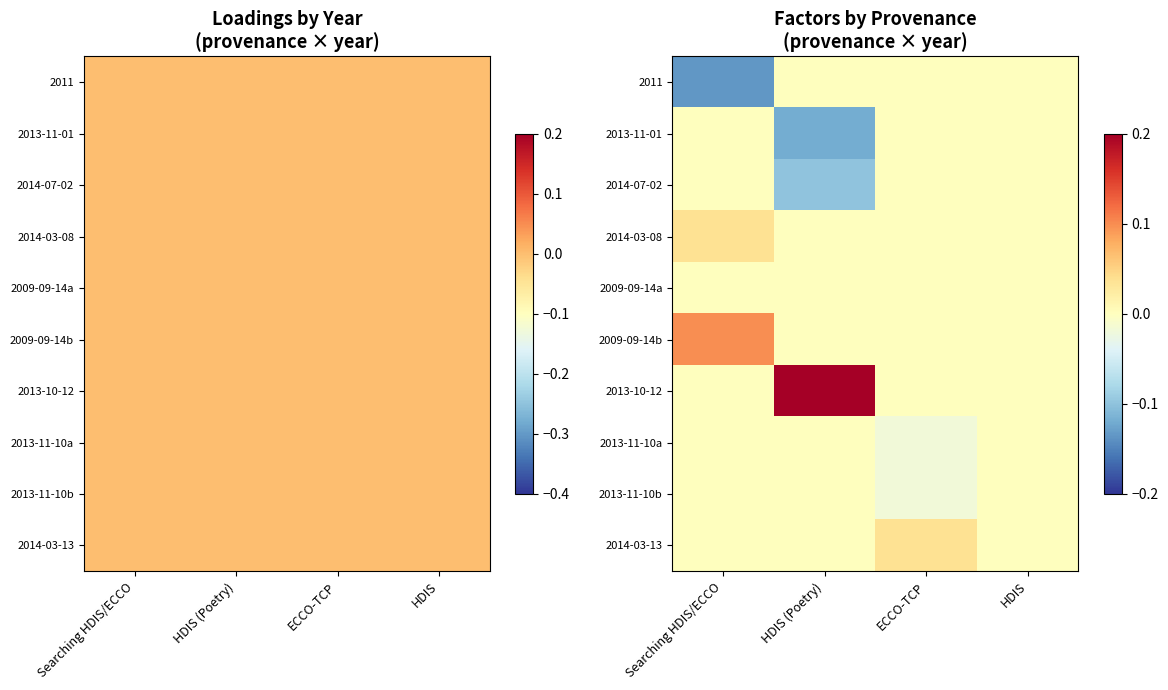

Which has a higher value, ECCO-TCP or Searching HDIS/ECCO?

ECCO-TCP